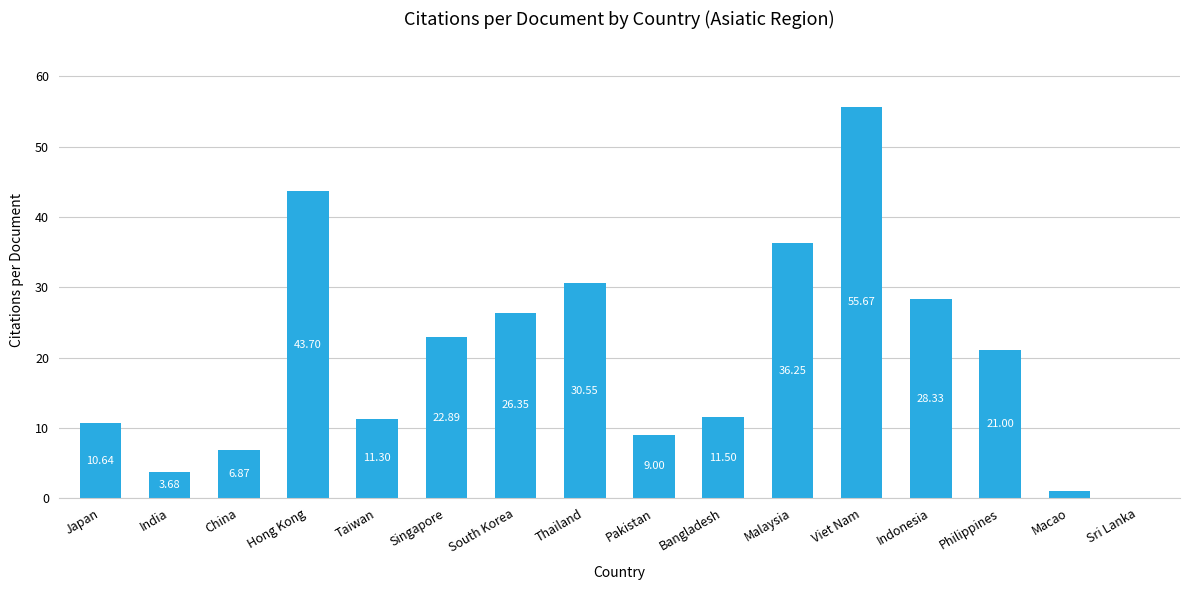

What is the ratio of the value at Malaysia to the value at Indonesia?

1.3